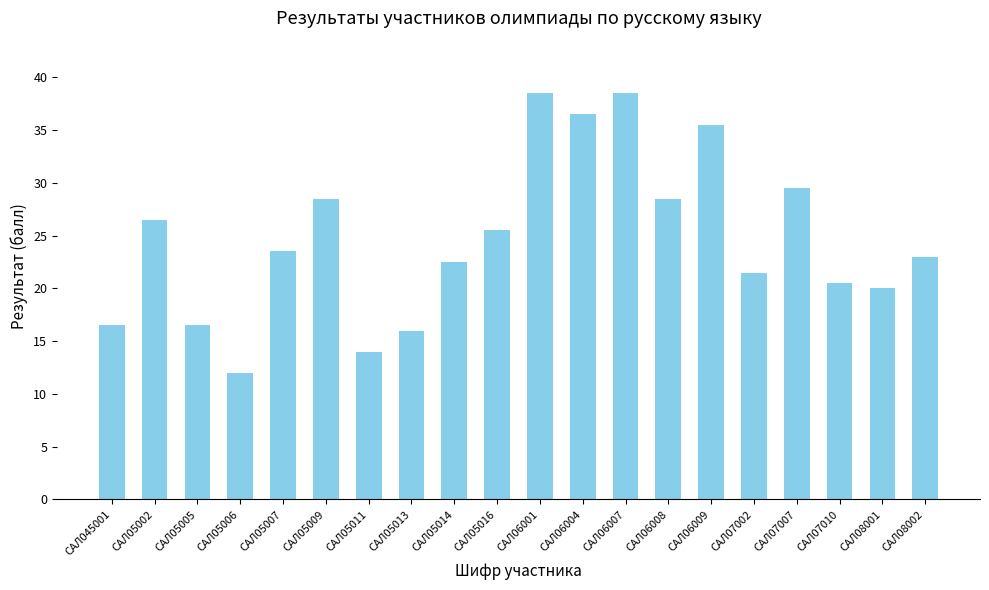

Where is the data nearest to the value 25?

САЛ05016